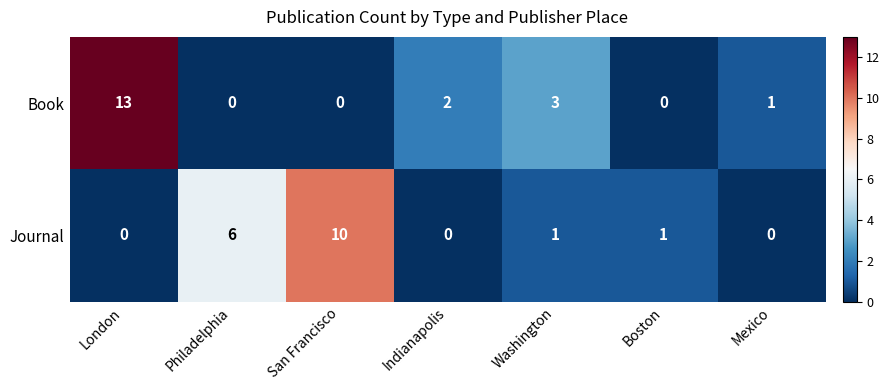

What is the difference between the Book values at London and Mexico?

12